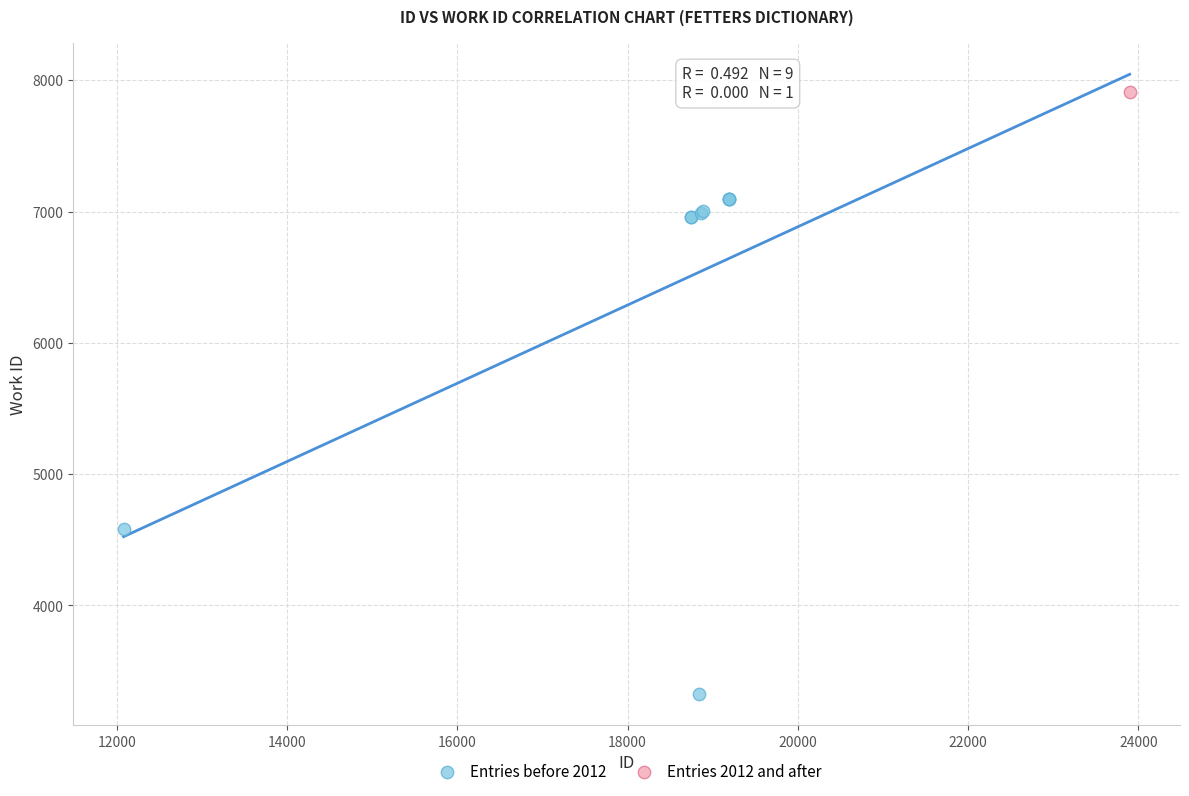

What are all the series names shown in the legend?

Entries before 2012, Entries 2012 and after